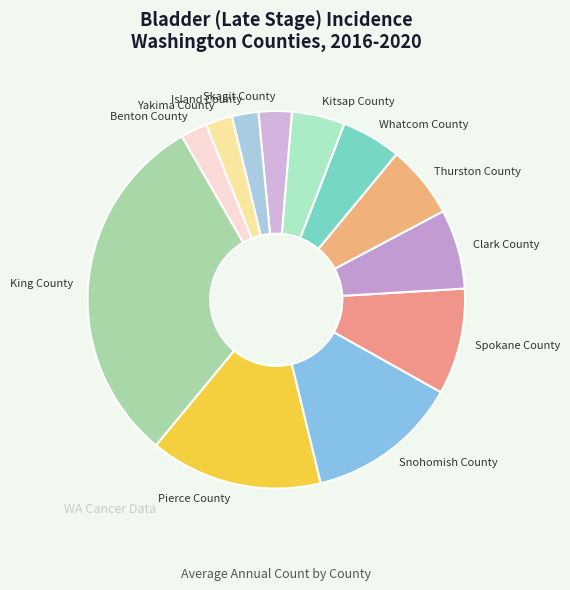

The Pierce County slice represents 27% of the pie. True or false?

False